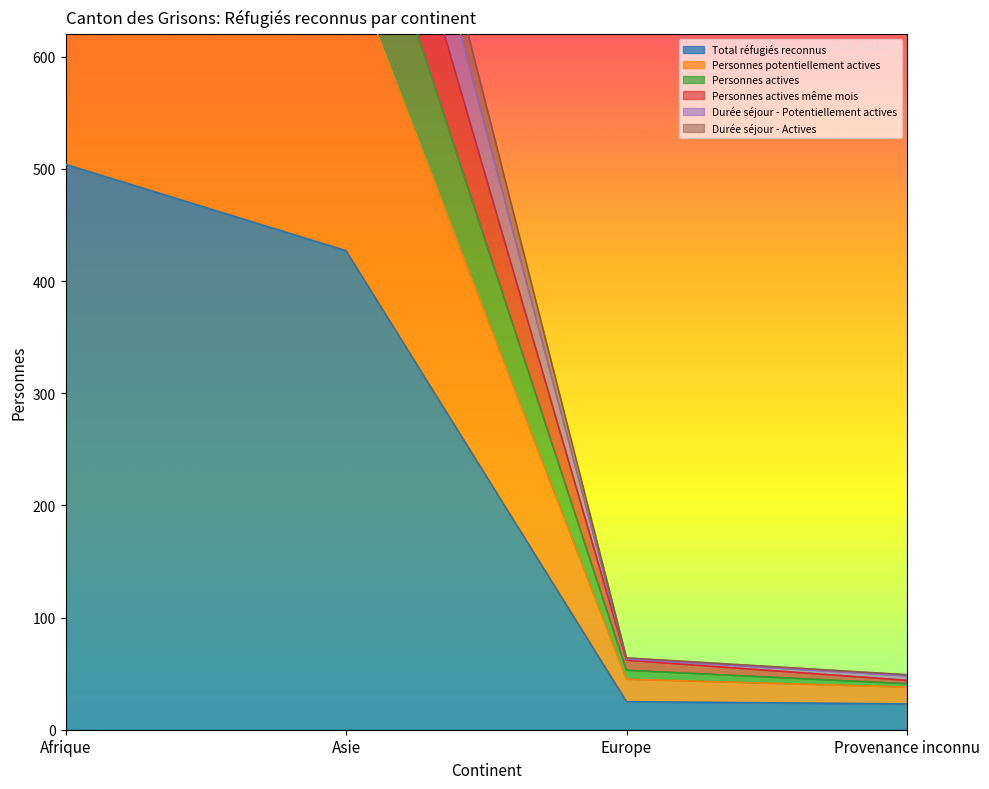

What position from the left is Afrique?

1